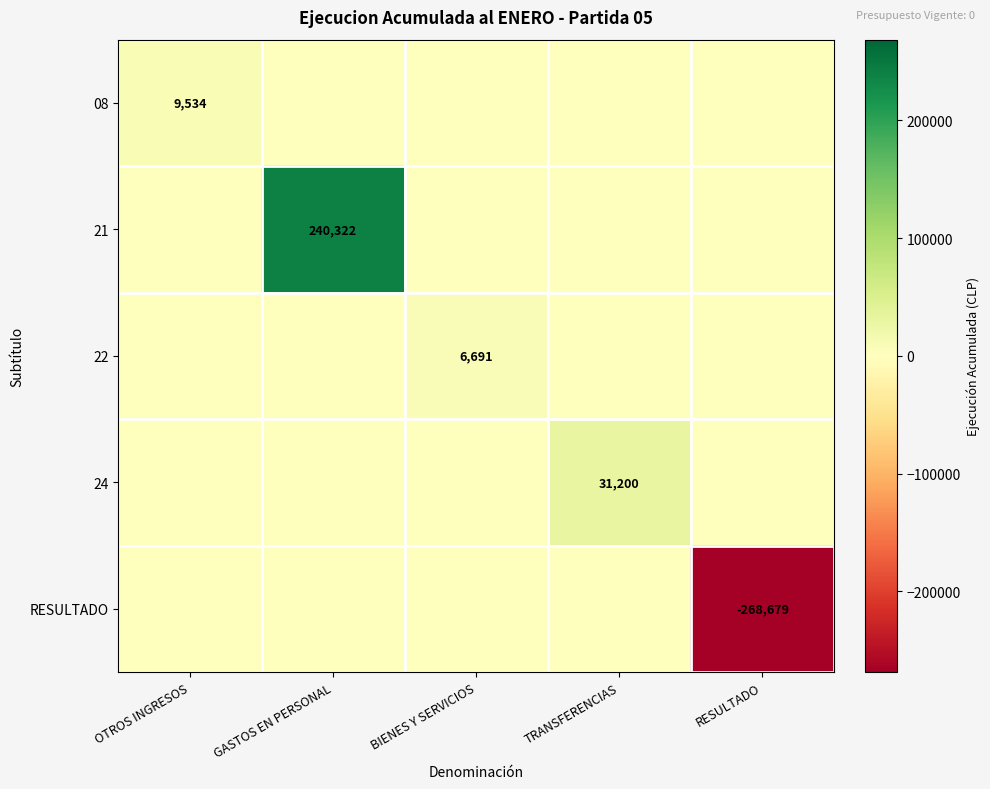

What is the average value of the 22 series?

1338